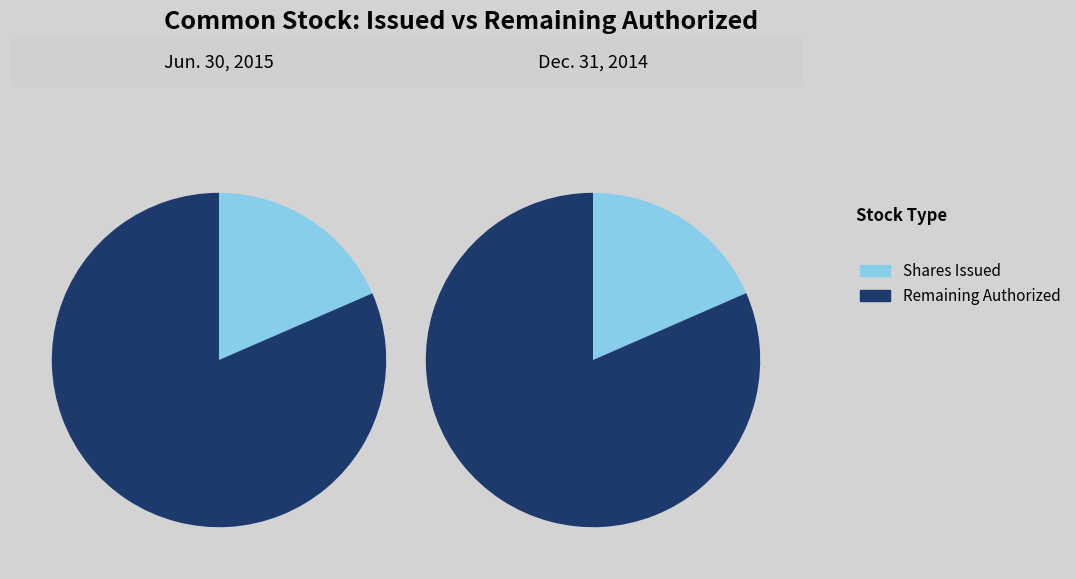

Rank the categories by Common stock, shares outstanding value from highest to lowest.

Jun. 30, 2015, Dec. 31, 2014